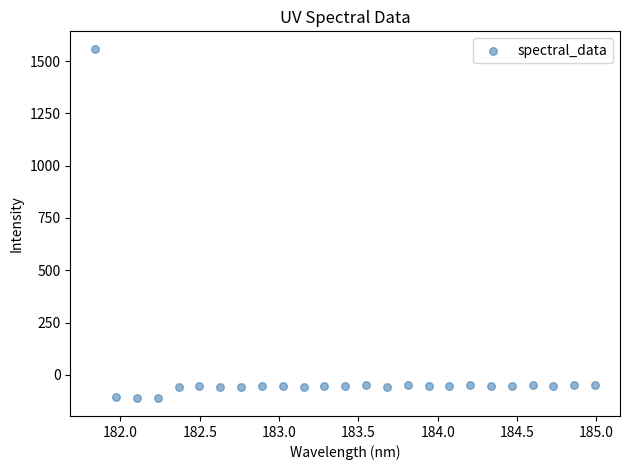

What is the range of X values (max minus min)?

3.1